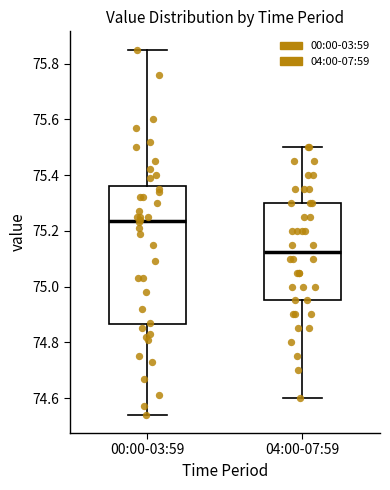

Which box has the highest median line?

00:00-03:59